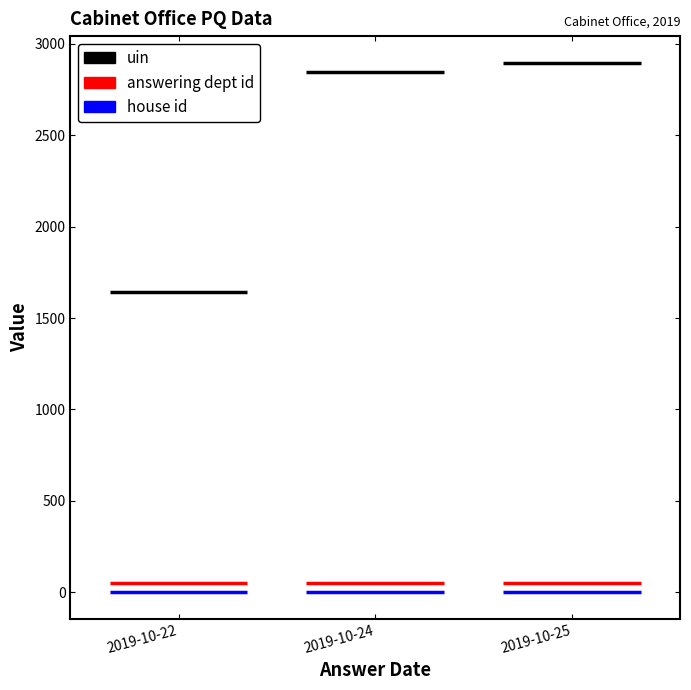

What is the smallest value displayed?

1